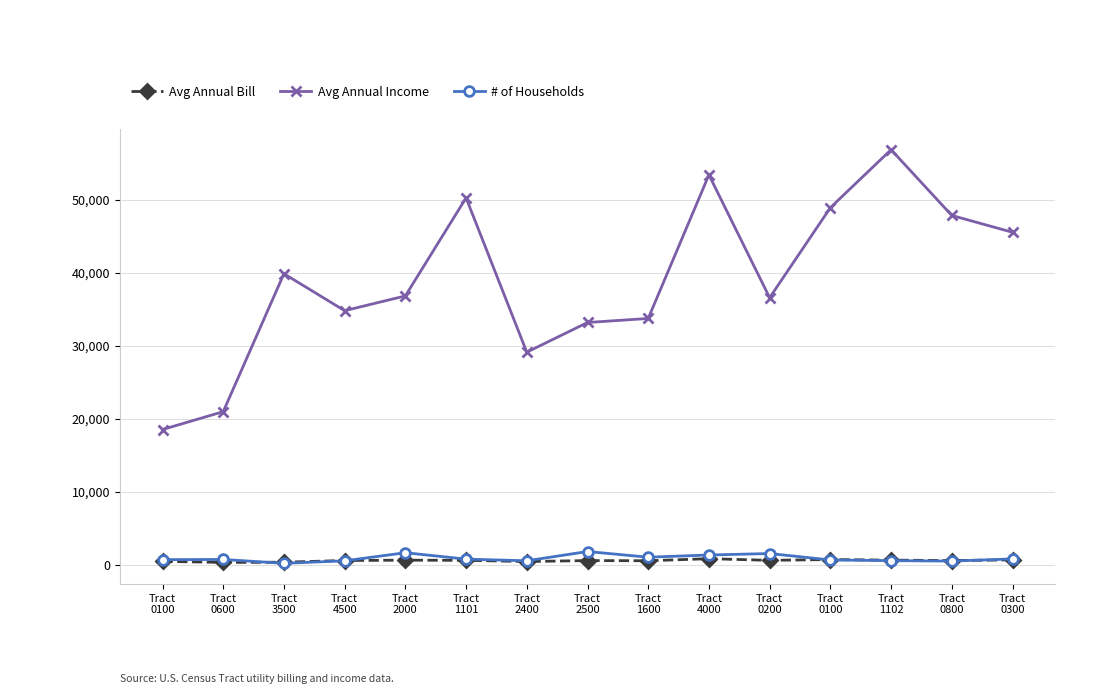

What is the value of the Avg Annual Income point at the 8th from the left?

33229.3